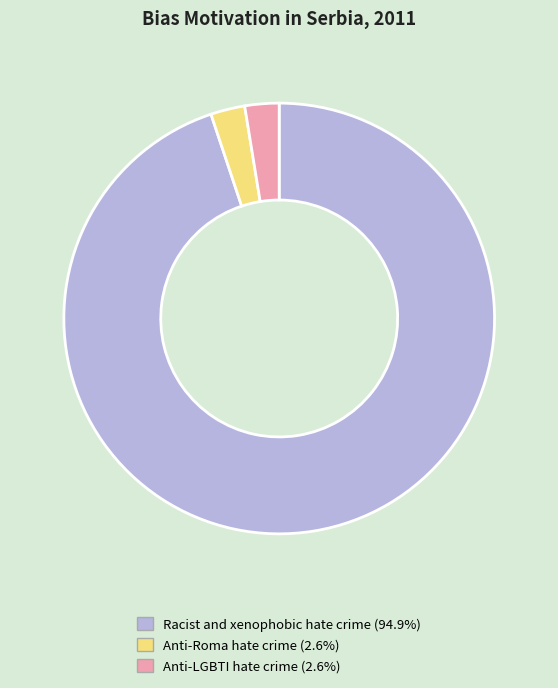

Combined, do Anti-Roma hate crime and Racist and xenophobic hate crime account for over 50%?

Yes